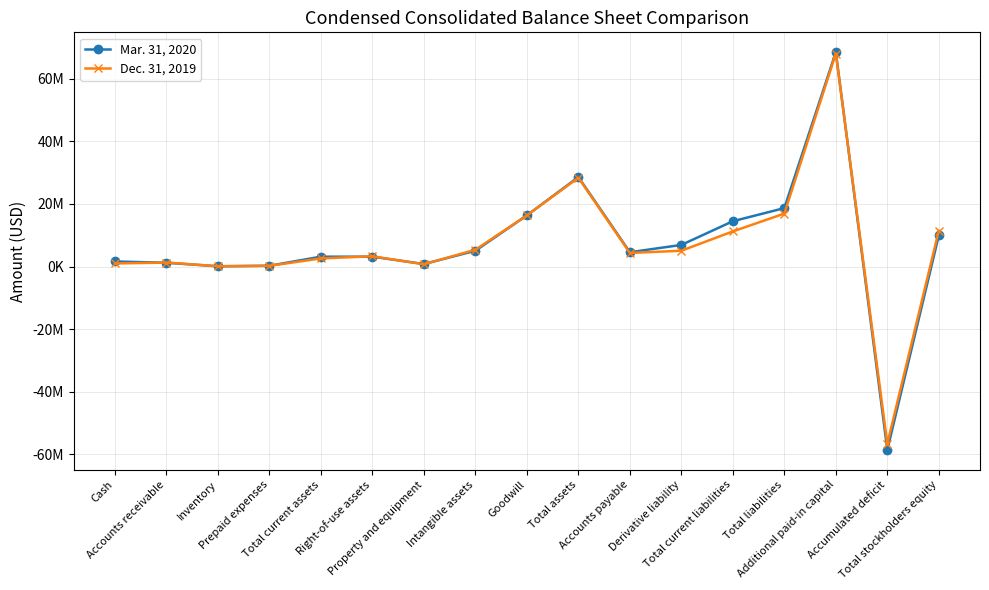

What are all the series names shown in the legend?

Mar. 31, 2020, Dec. 31, 2019